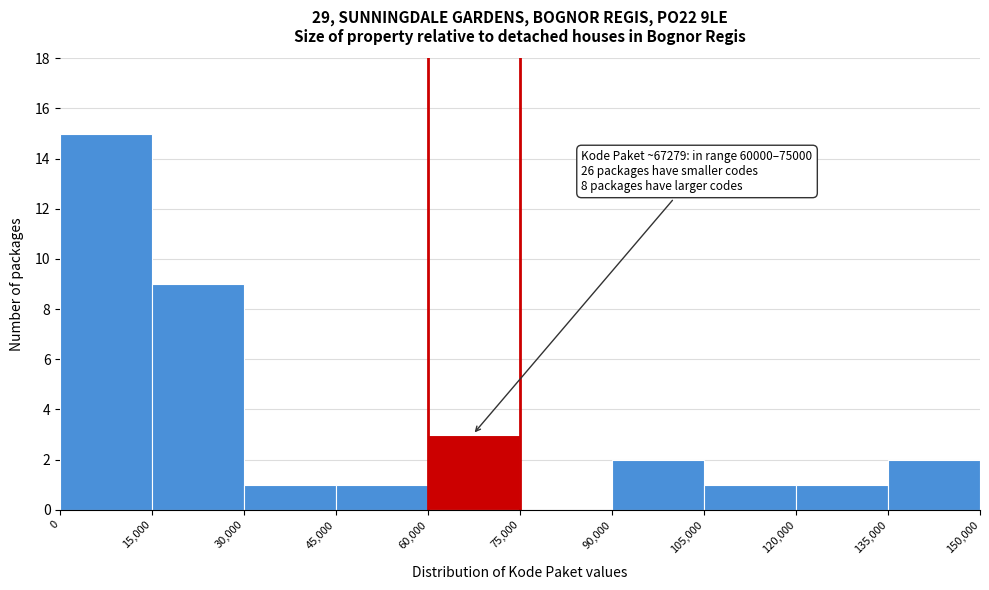

Over which range of the x-axis is the bar tallest?

0 to 15,000